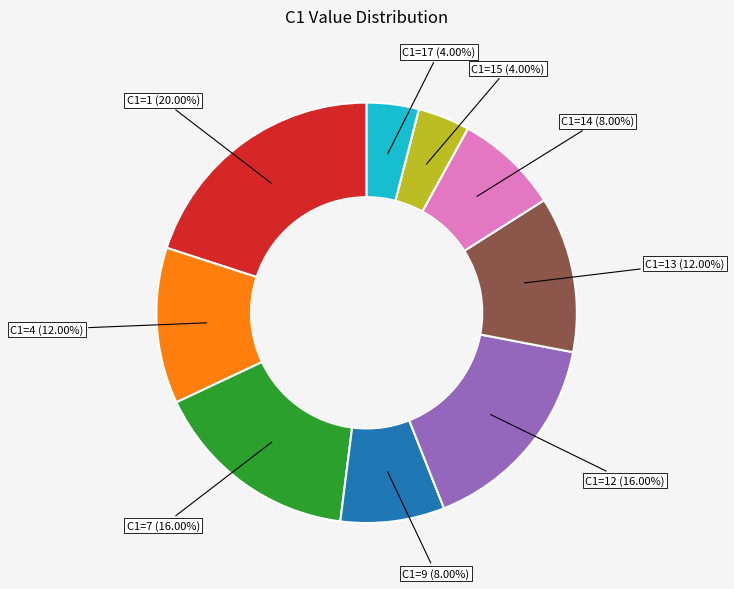

Is there a majority slice in this chart?

No